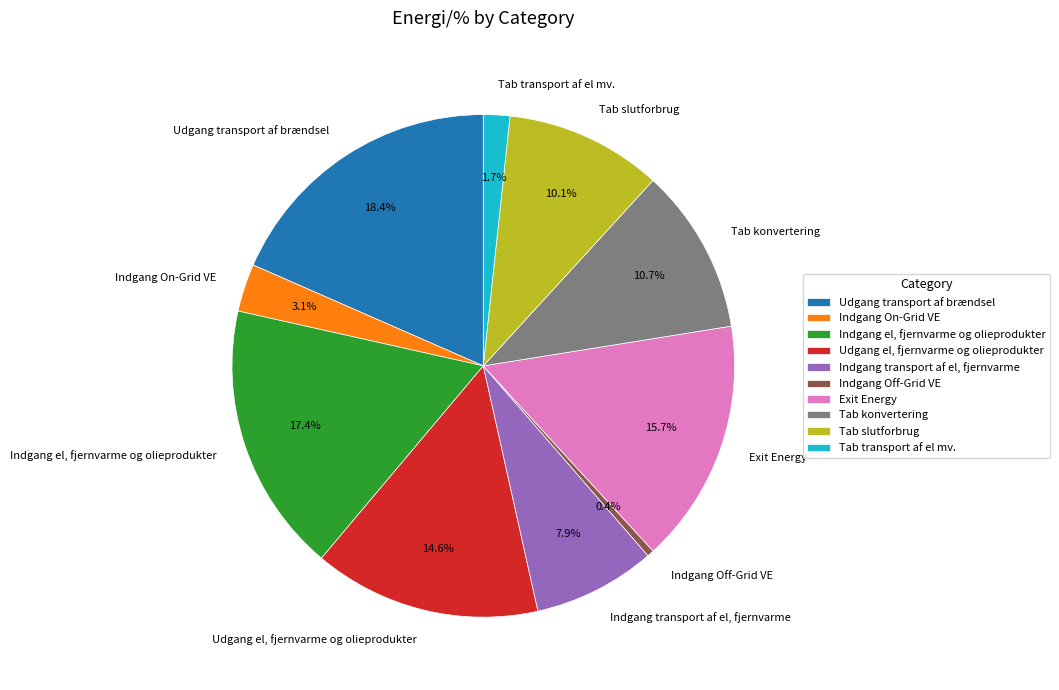

To the nearest percent, what percentage of the pie is Udgang transport af brændsel?

18%